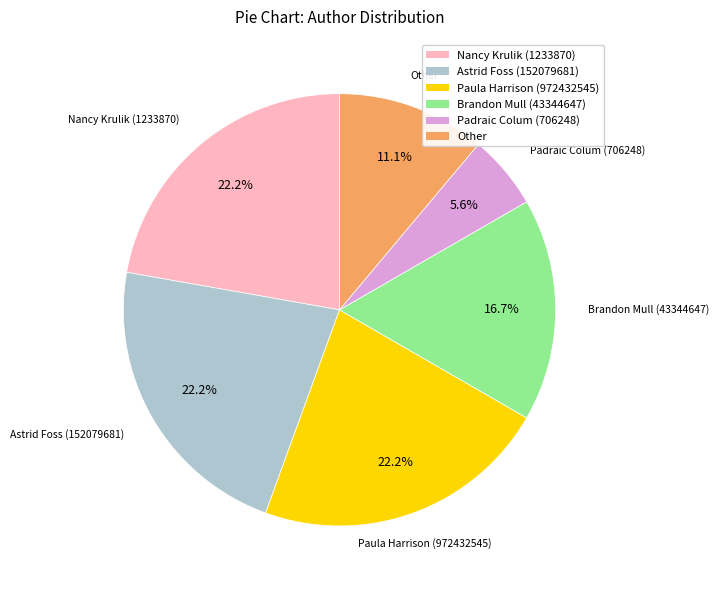

What is the total percentage of Paula Harrison (972432545) and Padraic Colum (706248)?

27.8%